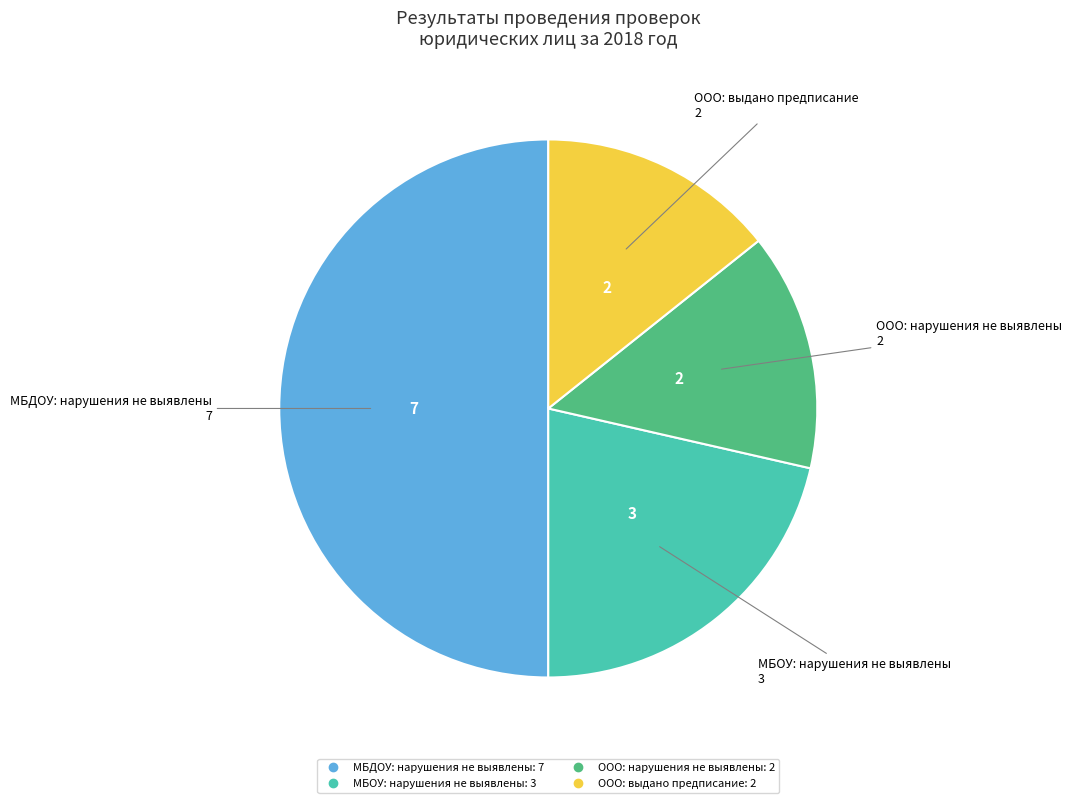

How many slices are in this pie chart?

4